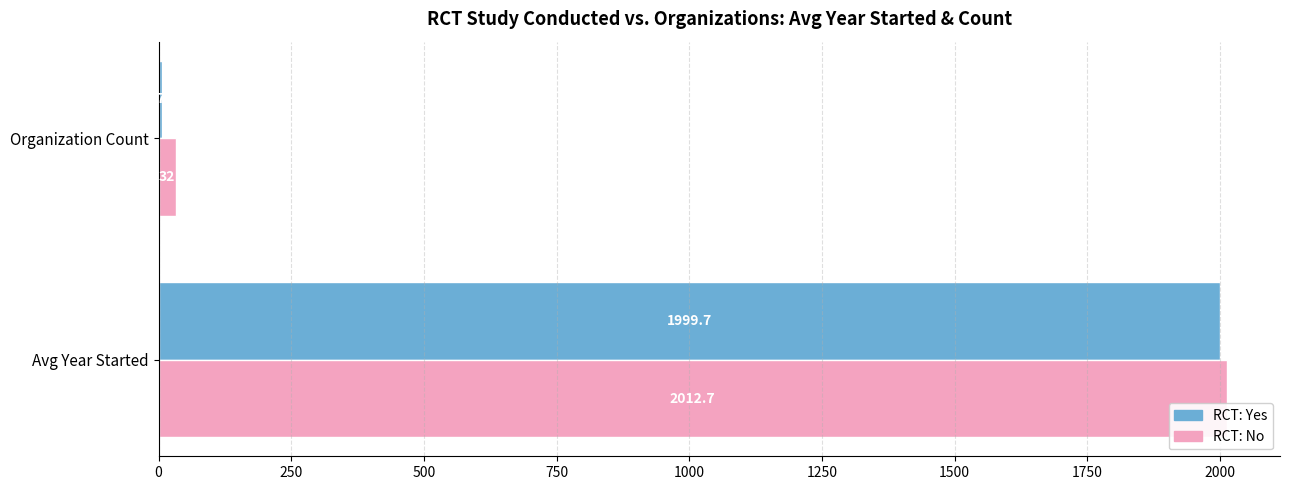

Which category has the lowest value in the RCT: No series?

Organization Count